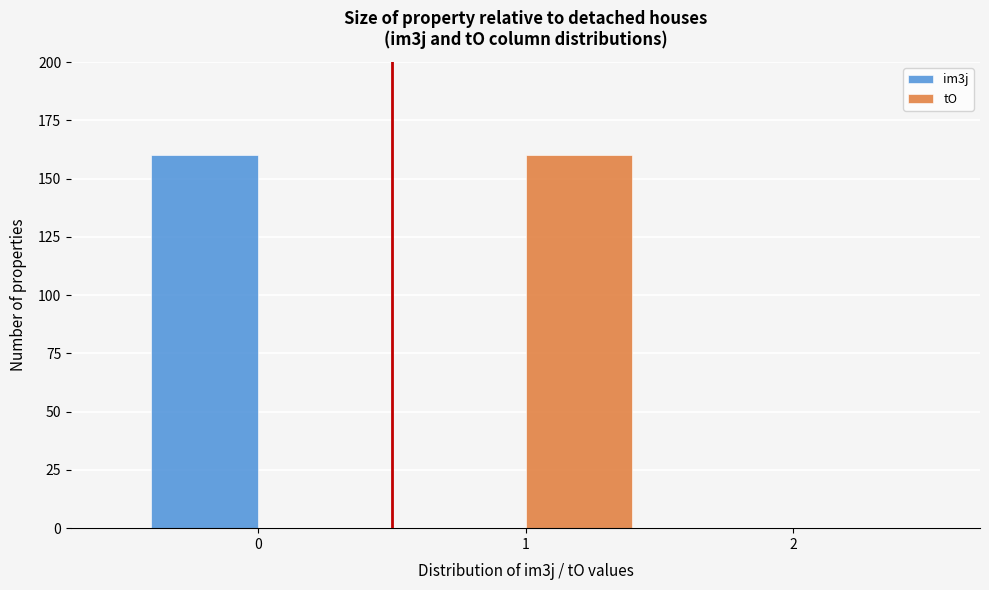

In the tO series, which range on the x-axis has the tallest bar?

0.5 to 1.5